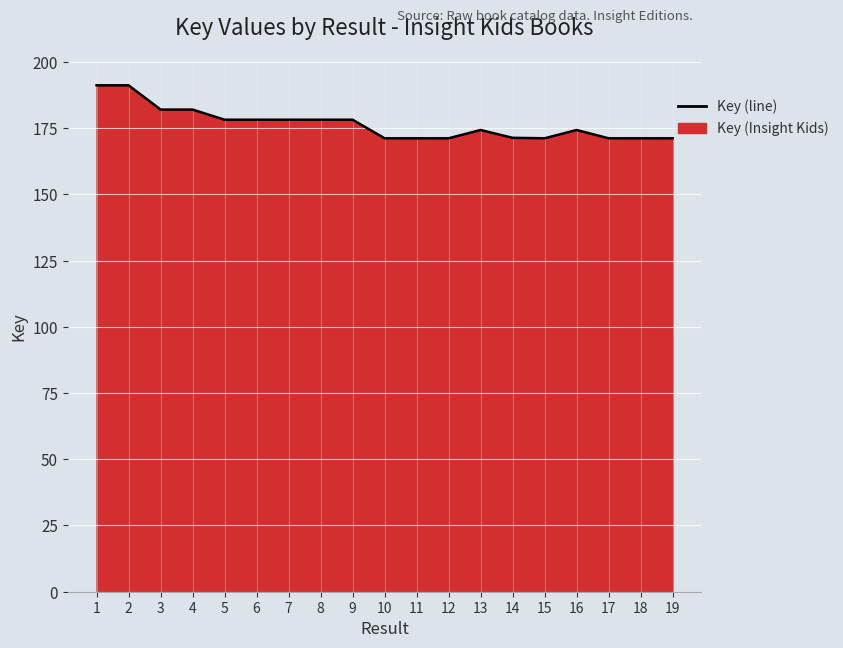

How many interior local valleys (lower than both neighbors) does the data have?

6